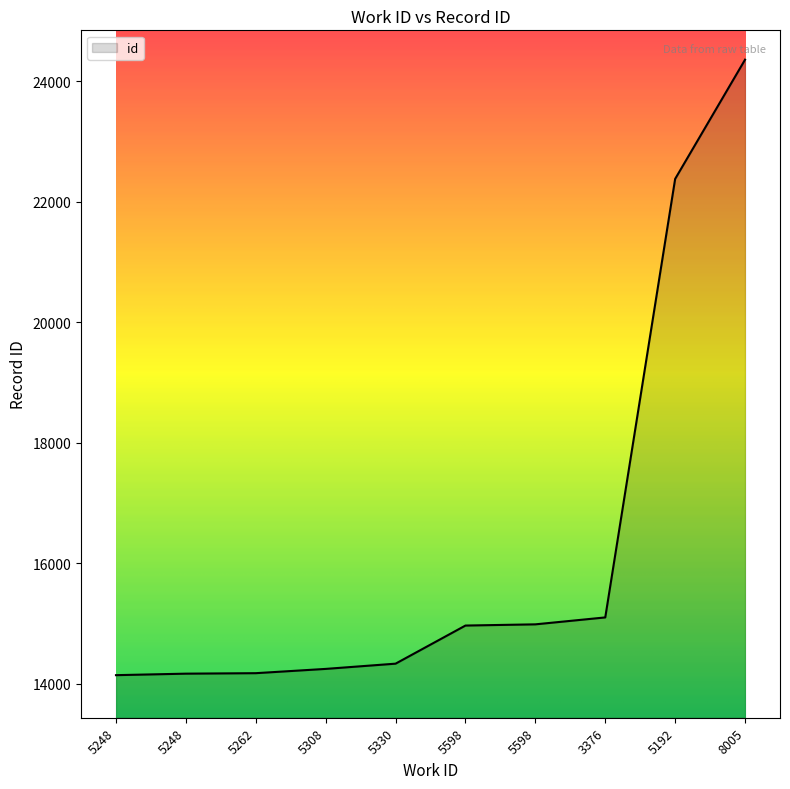

List the labels in order of value, smallest first.

5248, 5248, 5262, 5308, 5330, 5598, 5598, 3376, 5192, 8005